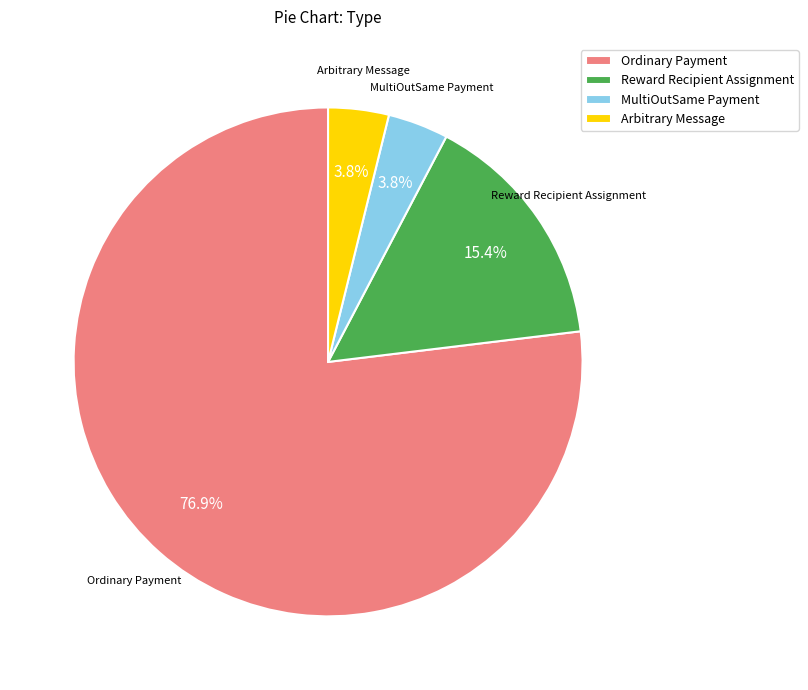

Is it true that MultiOutSame Payment is 4% of the pie?

True